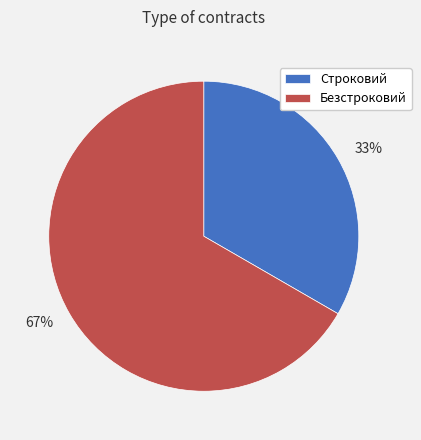

What is the ratio of the value at 67% to the value at 33%?

2.0